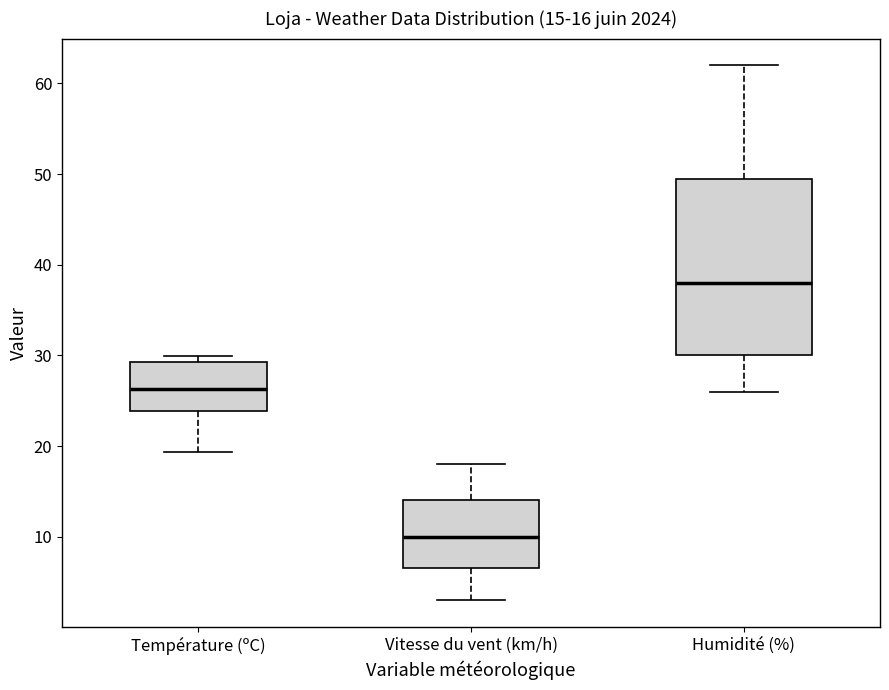

Comparing the boxes themselves (not the whiskers), which one is the tallest?

Humidité (%)